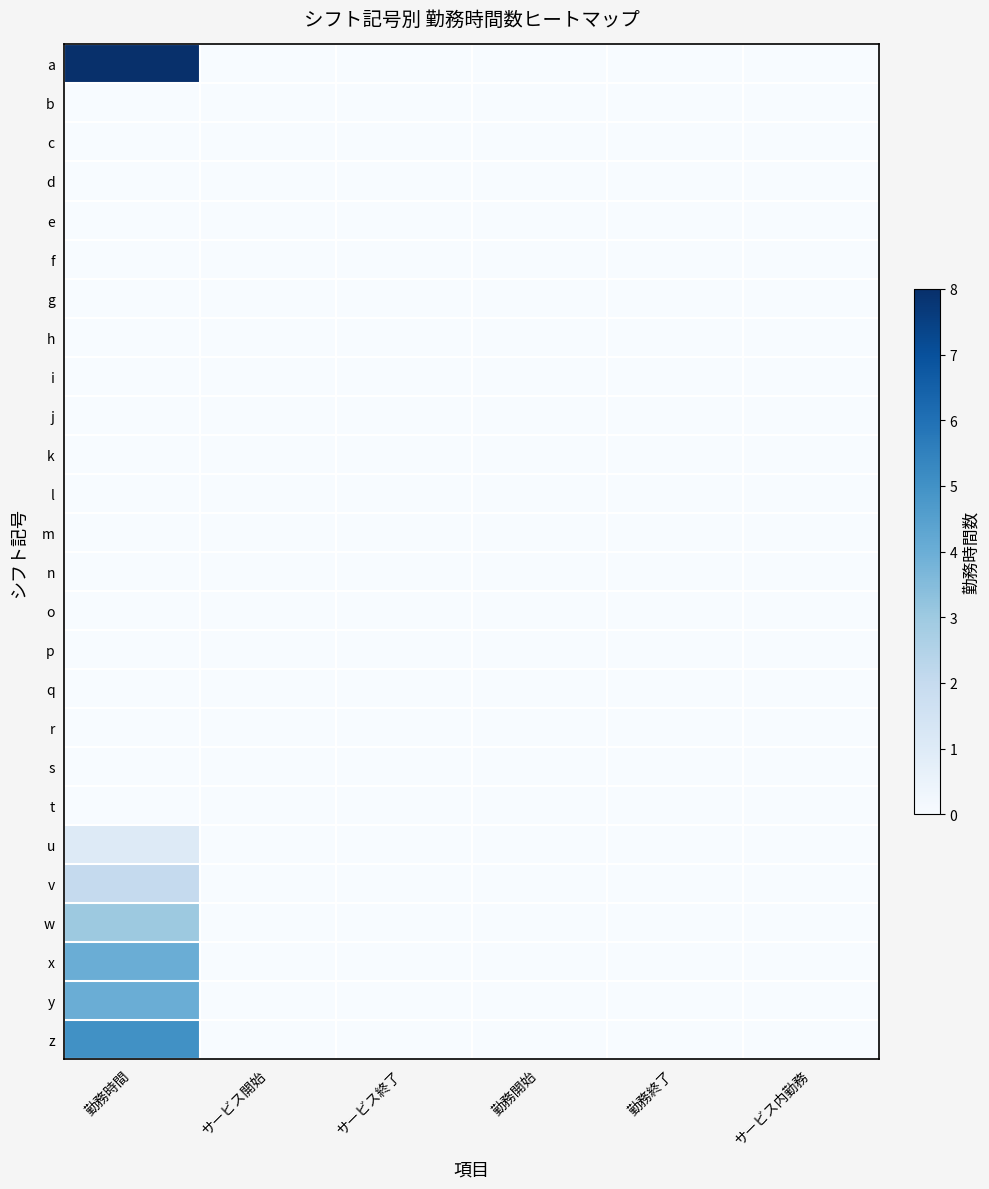

Reading right to left, transcribe all the data shown in this chart.

a: サービス内勤務=0	勤務終了=0	勤務開始=0	サービス終了=0	サービス開始=0	勤務時間=8
b: サービス内勤務=0	勤務終了=0	勤務開始=0	サービス終了=0	サービス開始=0	勤務時間=0
c: サービス内勤務=0	勤務終了=0	勤務開始=0	サービス終了=0	サービス開始=0	勤務時間=0
d: サービス内勤務=0	勤務終了=0	勤務開始=0	サービス終了=0	サービス開始=0	勤務時間=0
e: サービス内勤務=0	勤務終了=0	勤務開始=0	サービス終了=0	サービス開始=0	勤務時間=0
f: サービス内勤務=0	勤務終了=0	勤務開始=0	サービス終了=0	サービス開始=0	勤務時間=0
g: サービス内勤務=0	勤務終了=0	勤務開始=0	サービス終了=0	サービス開始=0	勤務時間=0
h: サービス内勤務=0	勤務終了=0	勤務開始=0	サービス終了=0	サービス開始=0	勤務時間=0
i: サービス内勤務=0	勤務終了=0	勤務開始=0	サービス終了=0	サービス開始=0	勤務時間=0
j: サービス内勤務=0	勤務終了=0	勤務開始=0	サービス終了=0	サービス開始=0	勤務時間=0
k: サービス内勤務=0	勤務終了=0	勤務開始=0	サービス終了=0	サービス開始=0	勤務時間=0
l: サービス内勤務=0	勤務終了=0	勤務開始=0	サービス終了=0	サービス開始=0	勤務時間=0
m: サービス内勤務=0	勤務終了=0	勤務開始=0	サービス終了=0	サービス開始=0	勤務時間=0
n: サービス内勤務=0	勤務終了=0	勤務開始=0	サービス終了=0	サービス開始=0	勤務時間=0
o: サービス内勤務=0	勤務終了=0	勤務開始=0	サービス終了=0	サービス開始=0	勤務時間=0
p: サービス内勤務=0	勤務終了=0	勤務開始=0	サービス終了=0	サービス開始=0	勤務時間=0
q: サービス内勤務=0	勤務終了=0	勤務開始=0	サービス終了=0	サービス開始=0	勤務時間=0
r: サービス内勤務=0	勤務終了=0	勤務開始=0	サービス終了=0	サービス開始=0	勤務時間=0
s: サービス内勤務=0	勤務終了=0	勤務開始=0	サービス終了=0	サービス開始=0	勤務時間=0
t: サービス内勤務=0	勤務終了=0	勤務開始=0	サービス終了=0	サービス開始=0	勤務時間=0
u: サービス内勤務=0	勤務終了=0	勤務開始=0	サービス終了=0	サービス開始=0	勤務時間=1
v: サービス内勤務=0	勤務終了=0	勤務開始=0	サービス終了=0	サービス開始=0	勤務時間=2
w: サービス内勤務=0	勤務終了=0	勤務開始=0	サービス終了=0	サービス開始=0	勤務時間=3
x: サービス内勤務=0	勤務終了=0	勤務開始=0	サービス終了=0	サービス開始=0	勤務時間=4
y: サービス内勤務=0	勤務終了=0	勤務開始=0	サービス終了=0	サービス開始=0	勤務時間=4
z: サービス内勤務=0	勤務終了=0	勤務開始=0	サービス終了=0	サービス開始=0	勤務時間=5